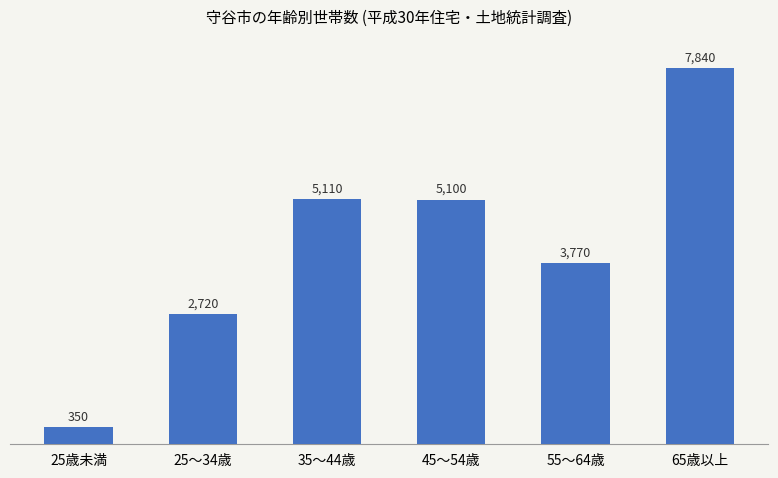

List the labels in order of value, smallest first.

25歳未満, 25～34歳, 55～64歳, 45～54歳, 35～44歳, 65歳以上